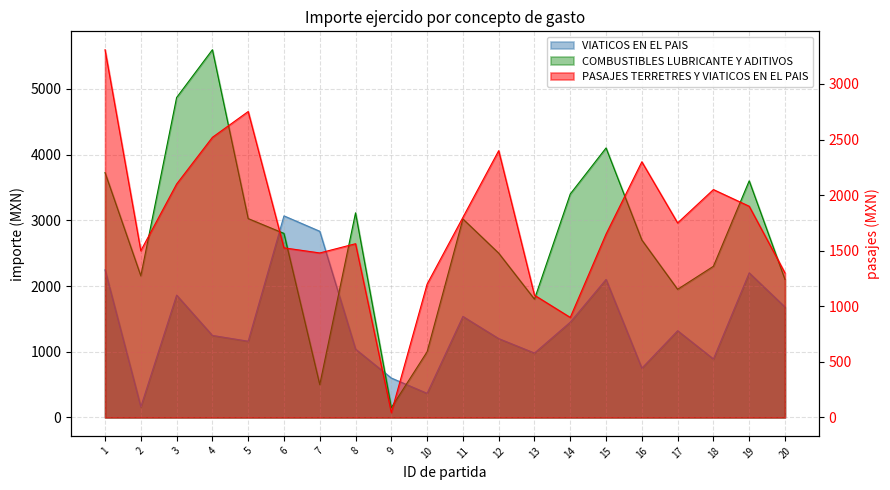

What is the value of the COMBUSTIBLES LUBRICANTE Y ADITIVOS point at the 7th from the left?

500.0